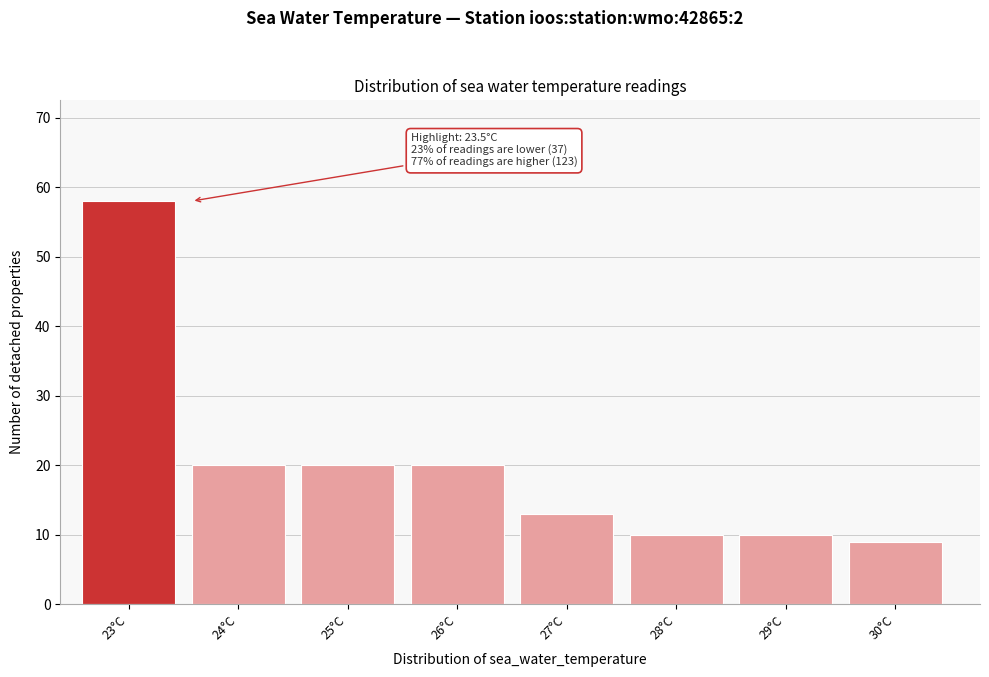

Reading right to left, list all the values displayed in this chart.

9	10	10	13	20	20	20	58